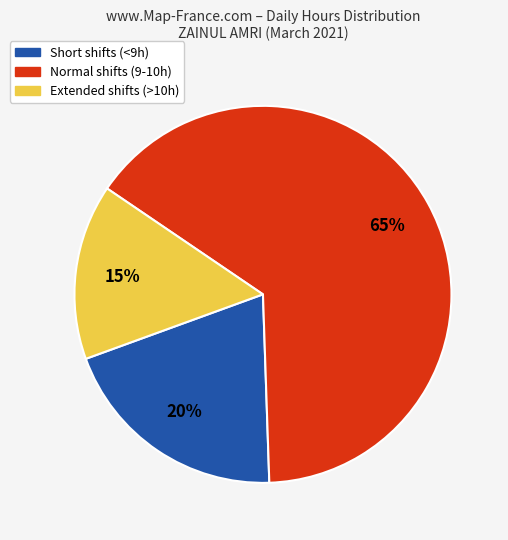

Is the sum of Short shifts (<9h) and Normal shifts (9-10h) greater than half?

Yes